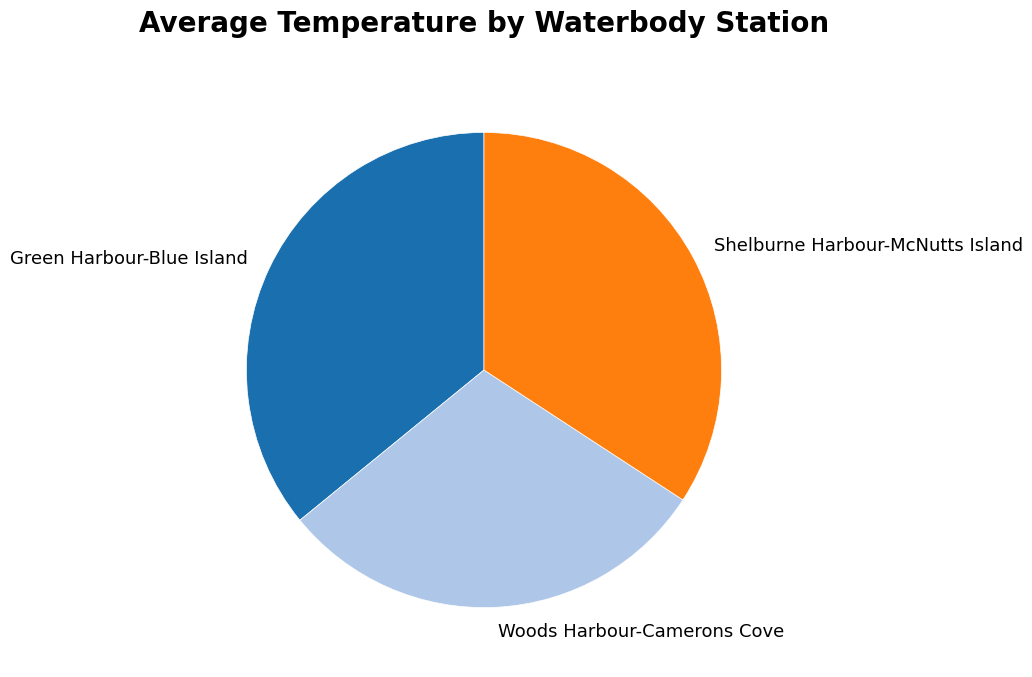

Which slice is the smallest?

Woods Harbour-Camerons Cove